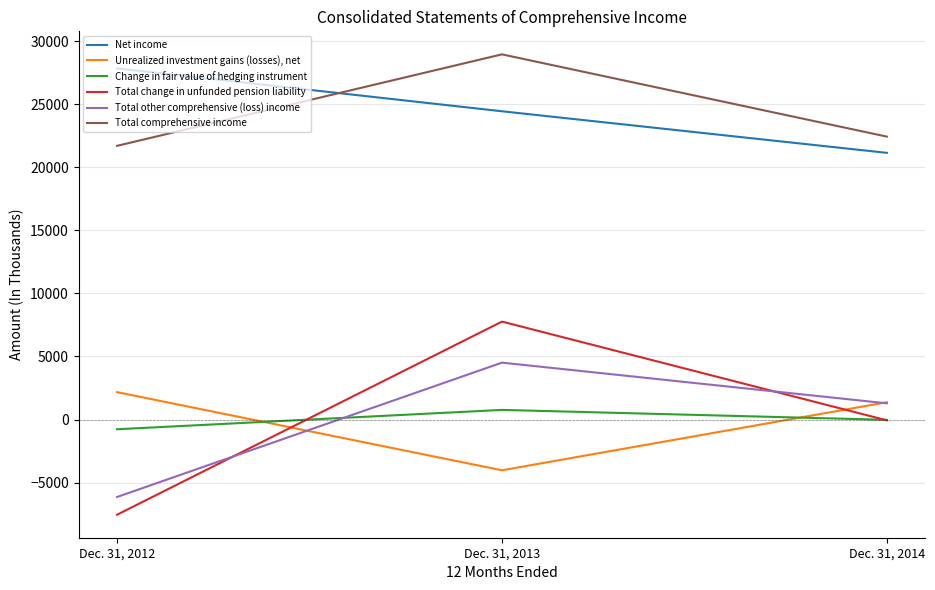

Is it true that Total other comprehensive (loss) income equals 8067 at Dec. 31, 2013?

False